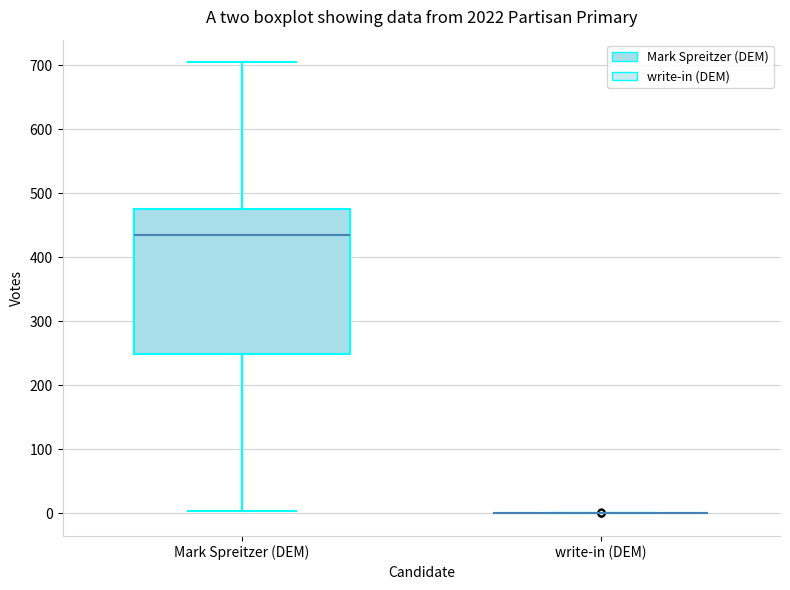

Which box is the tallest, from its lower edge to its upper edge?

Mark Spreitzer (DEM)